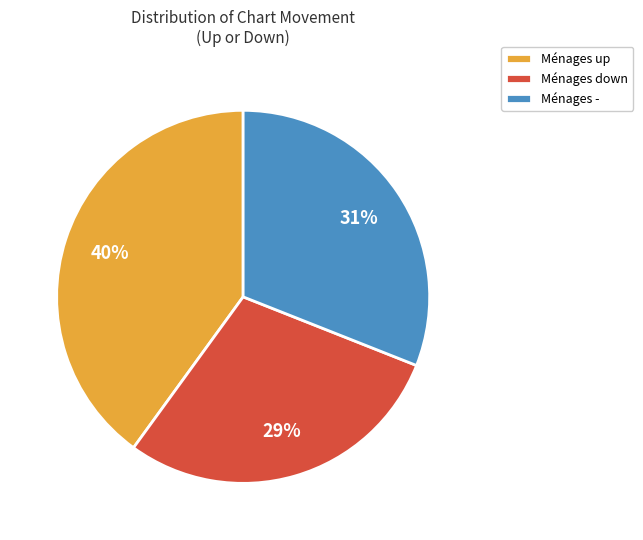

To the nearest percent, what portion does Ménages up represent?

40%